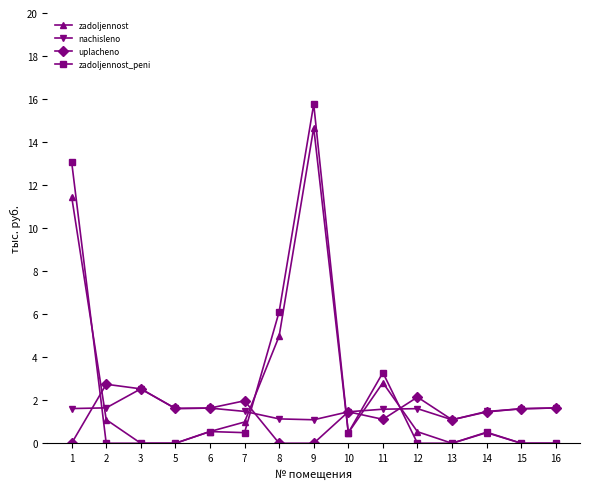

Which label corresponds to the largest value in the chart?

9